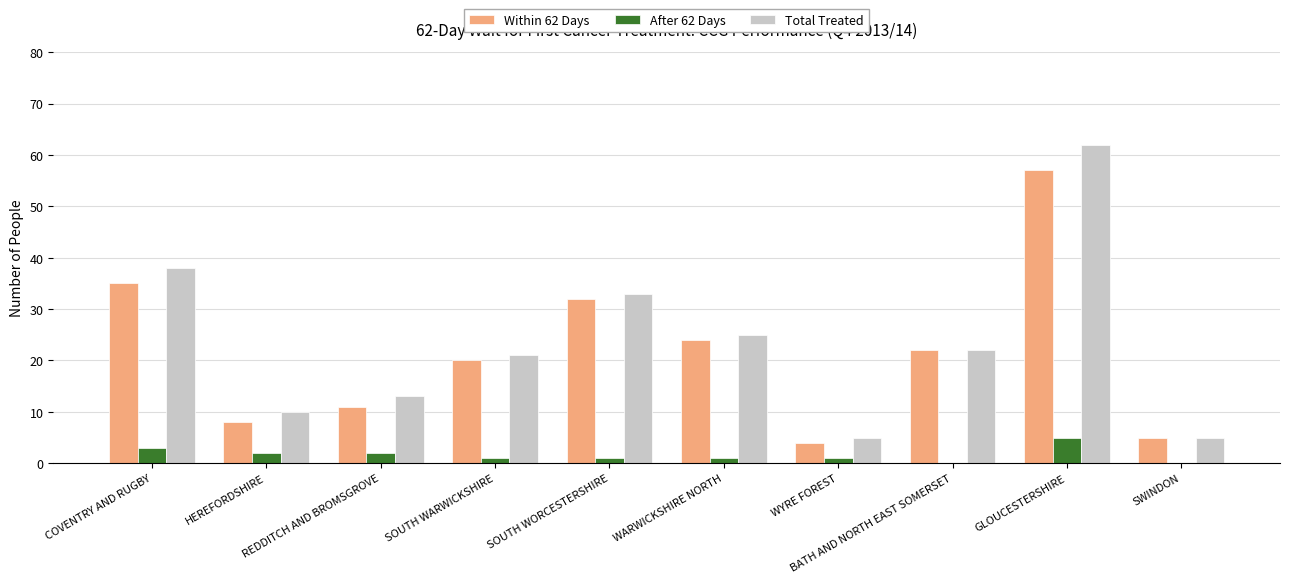

What is the highest value of the Total Treated series?

62